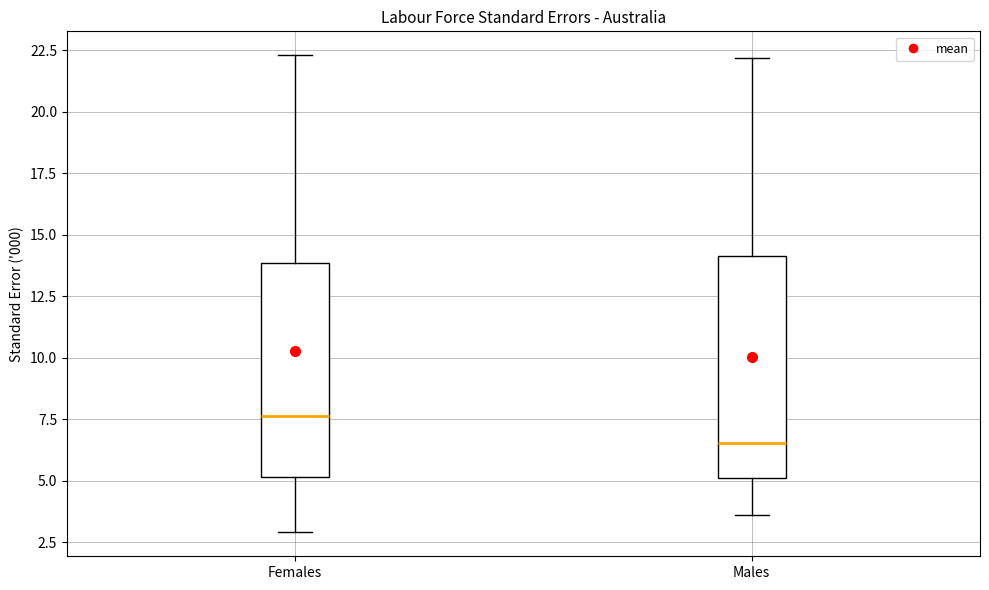

Which box has the highest median line?

Females